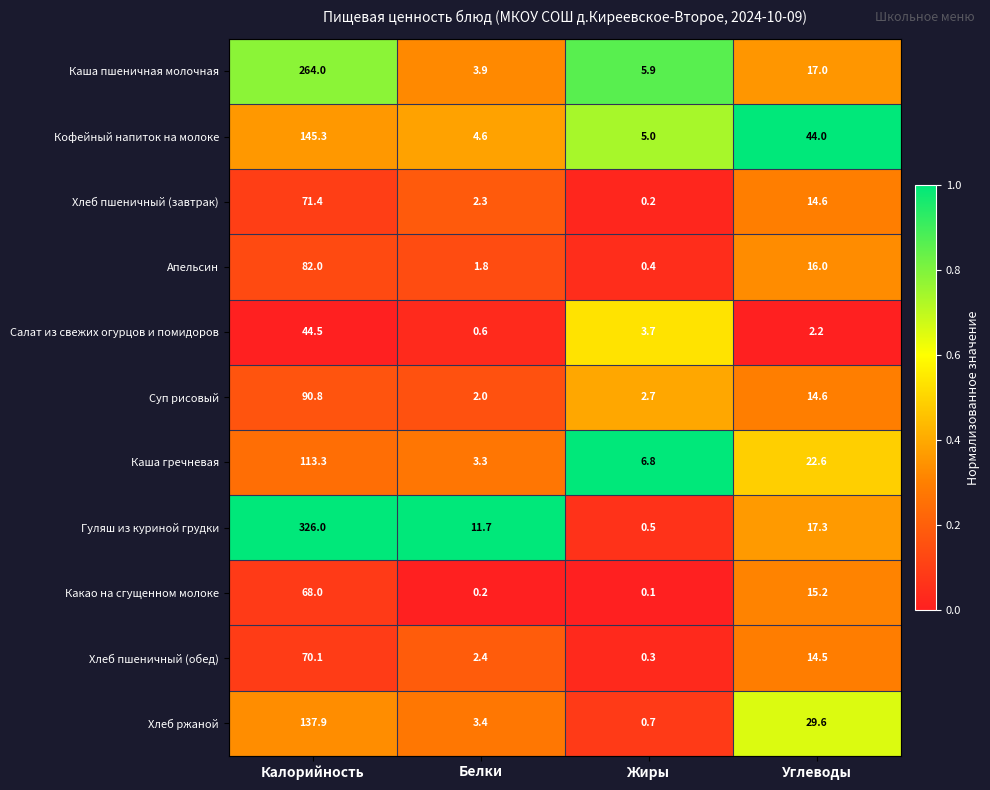

Rank the series at Калорийность from lowest to highest value.

Салат из свежих огурцов и помидоров, Какао на сгущенном молоке, Хлеб пшеничный (обед), Хлеб пшеничный (завтрак), Апельсин, Суп рисовый, Каша гречневая, Хлеб ржаной, Кофейный напиток на молоке, Каша пшеничная молочная, Гуляш из куриной грудки